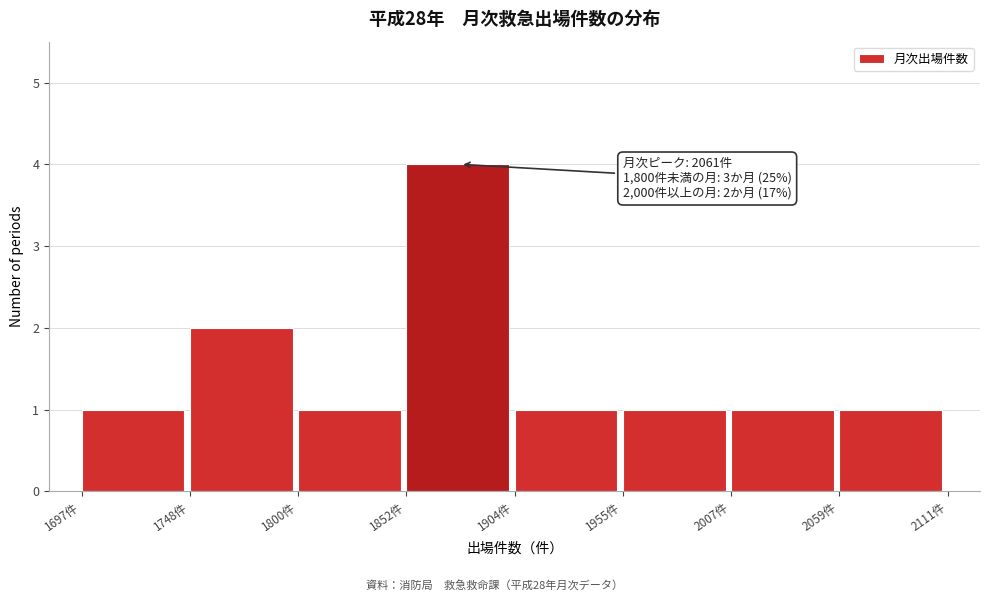

Which range on the x-axis has the tallest bar?

1850 to 1900